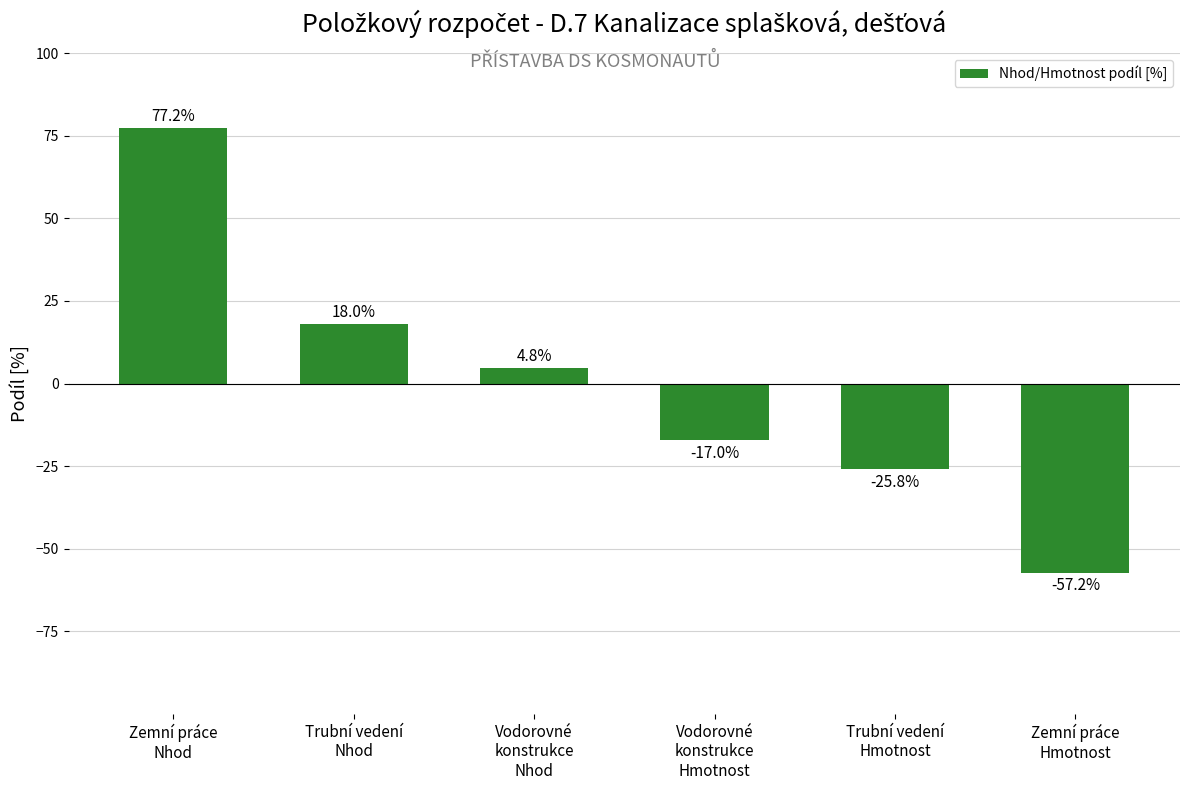

Reading left to right, list all the values displayed in this chart.

77.2	18.0	4.8	-17.0	-25.8	-57.2